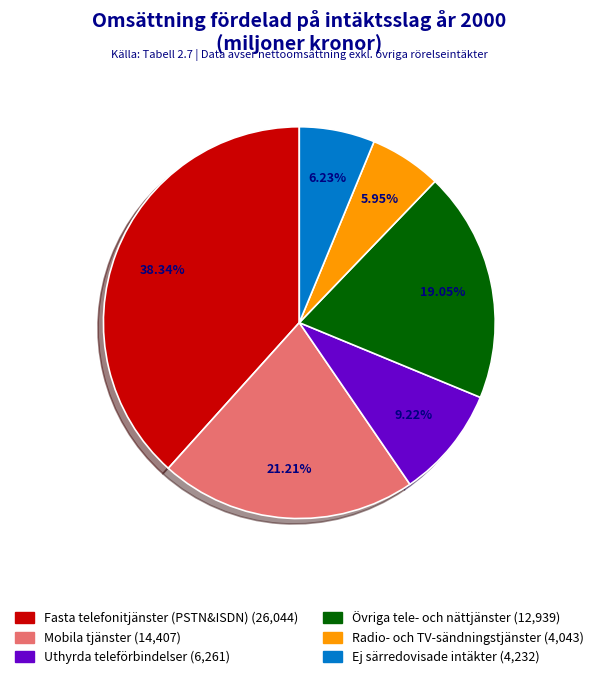

How many slices are in this pie chart?

6